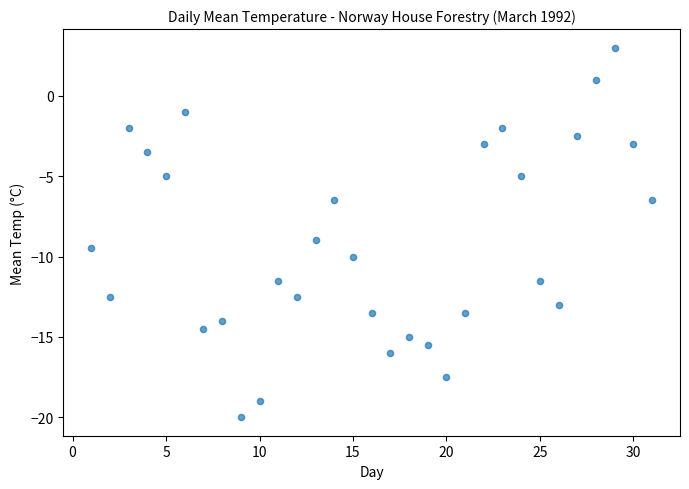

What is the range of X values (max minus min)?

30.0